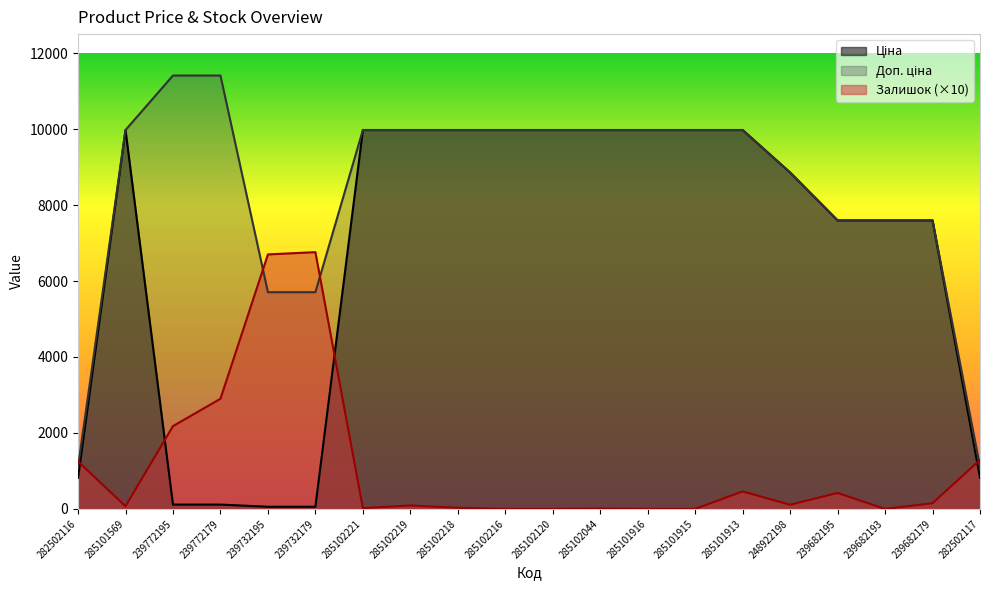

What is the difference between the maximum and minimum values in the Доп. ціна series?

10300.8